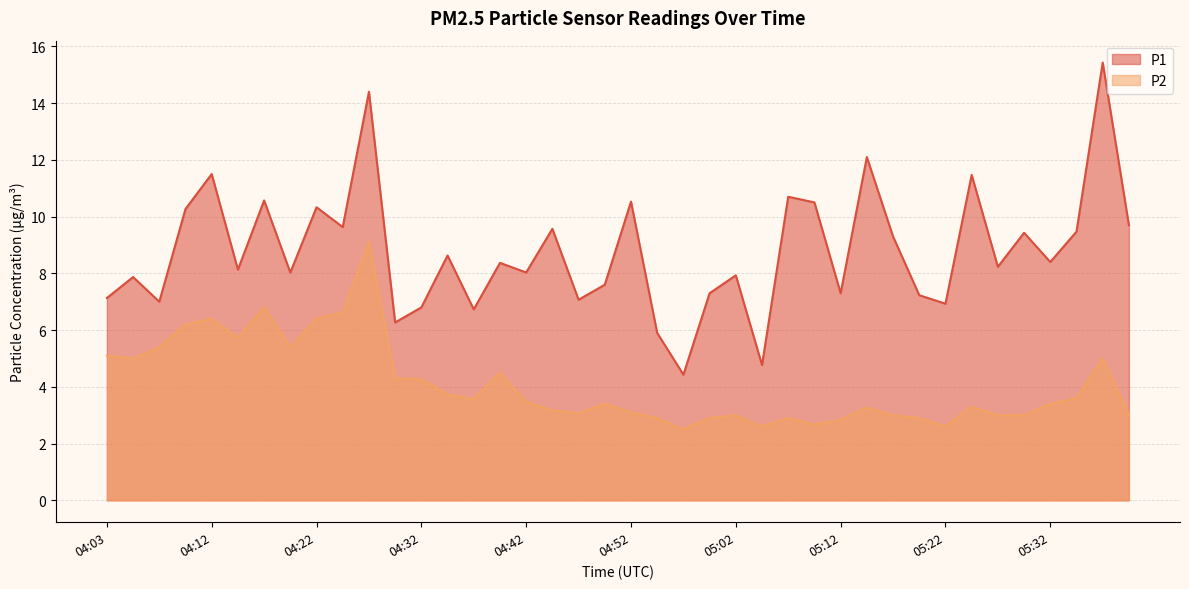

How many lines are shown in the chart?

2